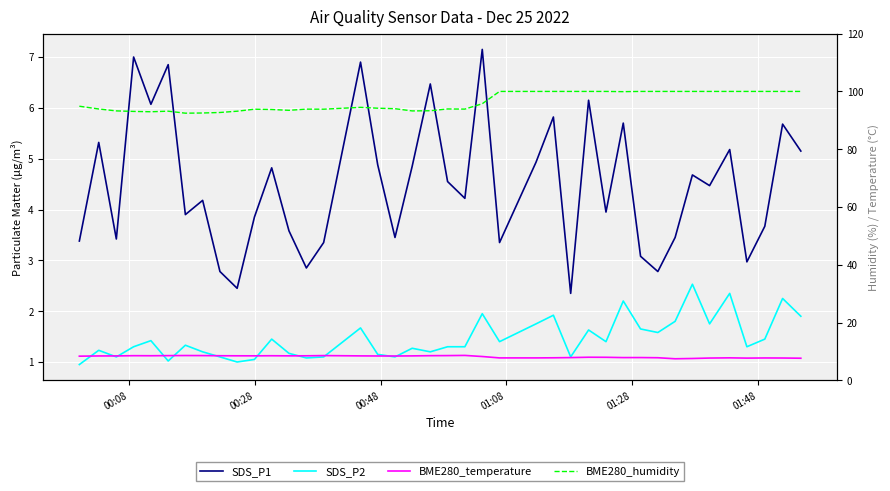

Is the value of BME280_humidity at 31 greater than the value of SDS_P2 at 28?

Yes